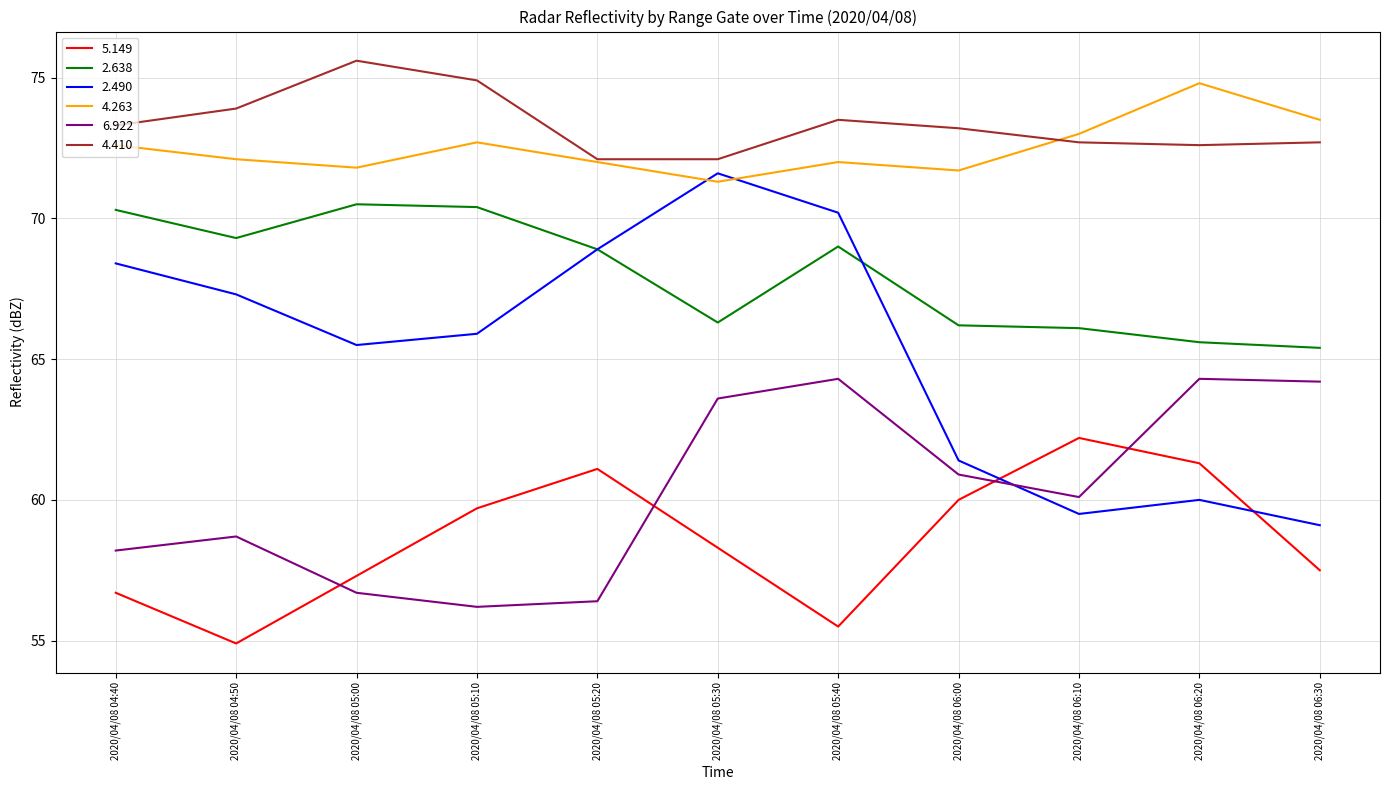

Which series has the largest total across all categories?

4.410